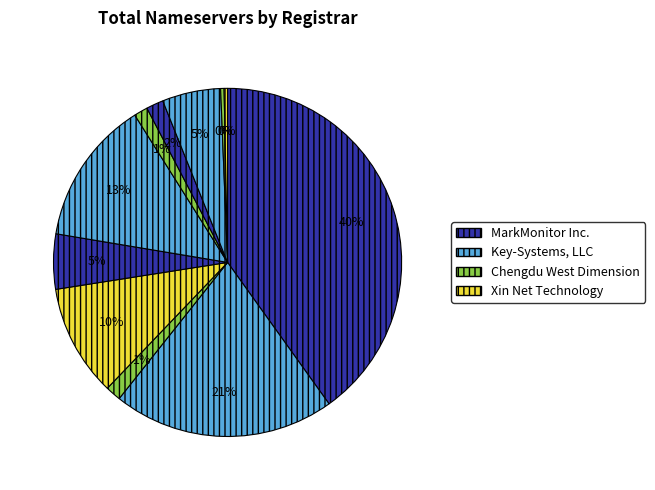

Count the number of slices in the pie.

11